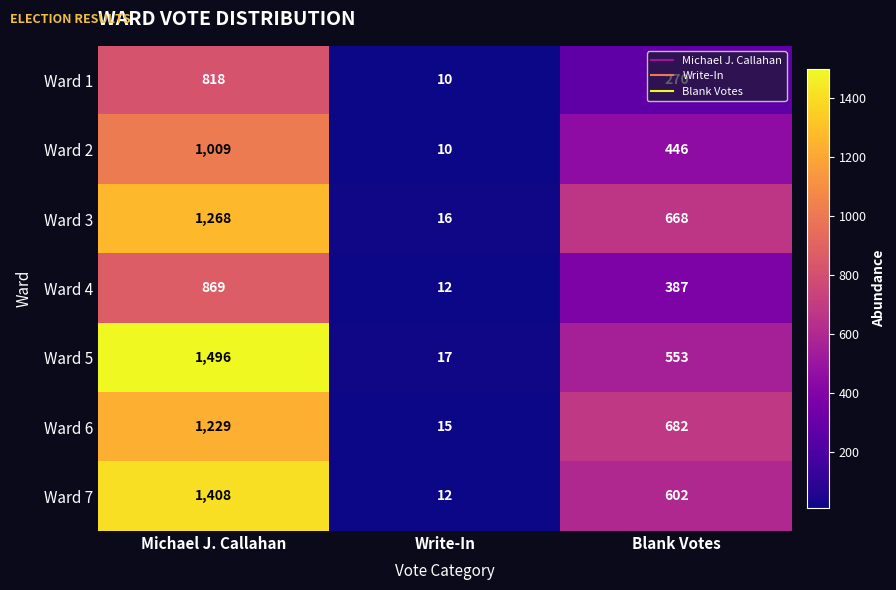

Which category has the highest value across all series?

Michael J. Callahan